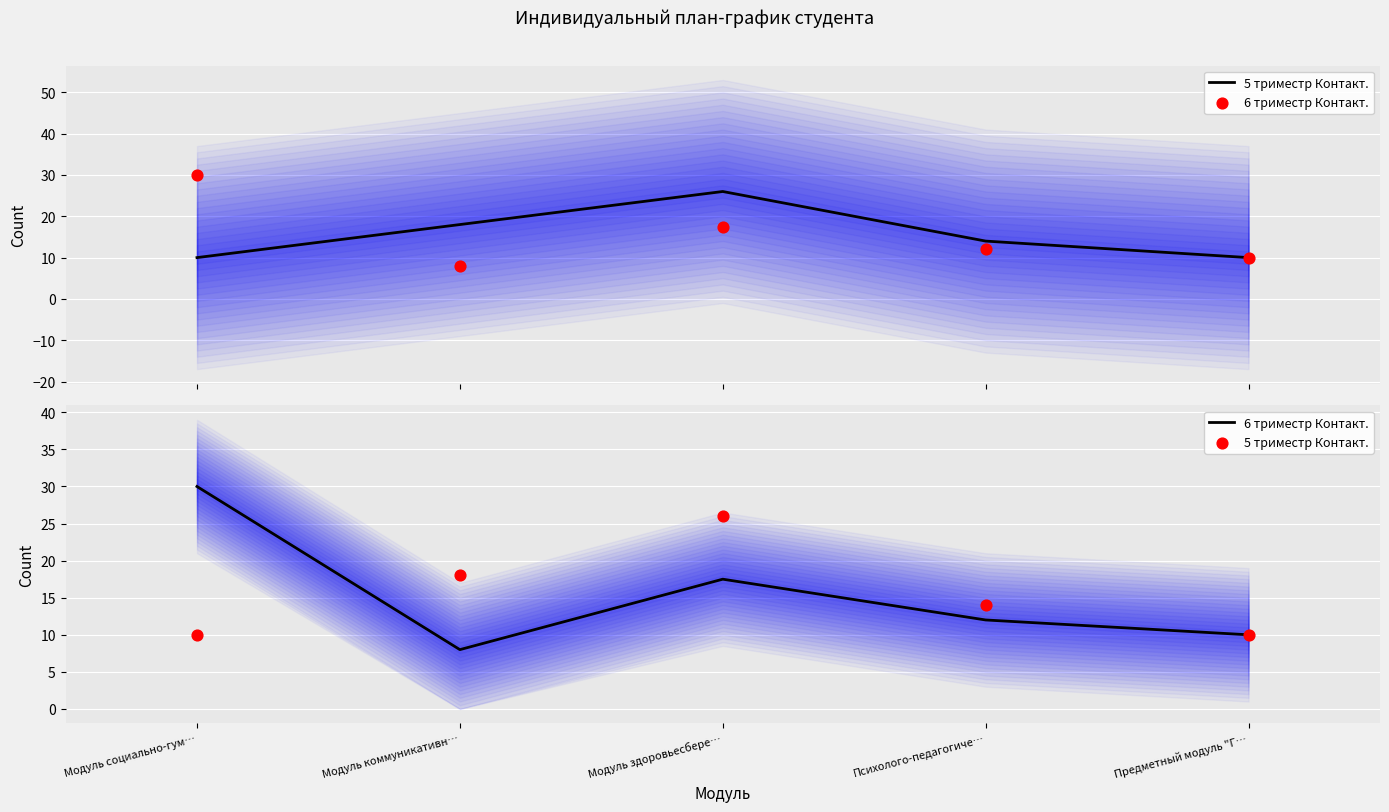

At how many categories does at least one series exceed 22?

2